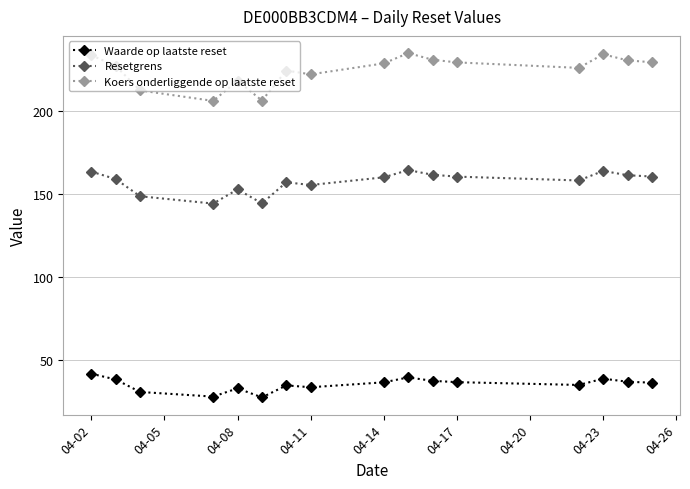

Which series has the largest range (max minus min)?

Koers onderliggende op laatste reset